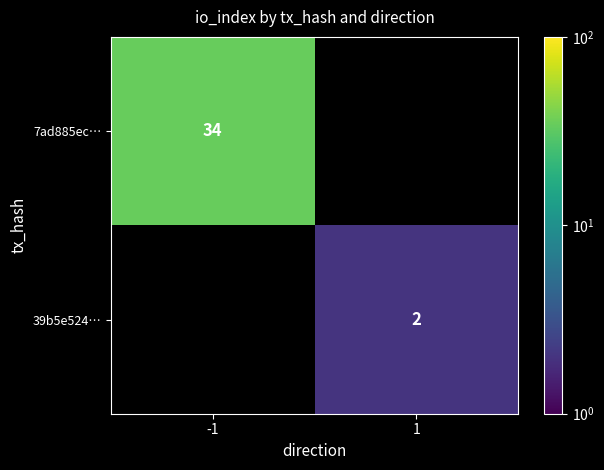

How many categories are shown in the chart?

2